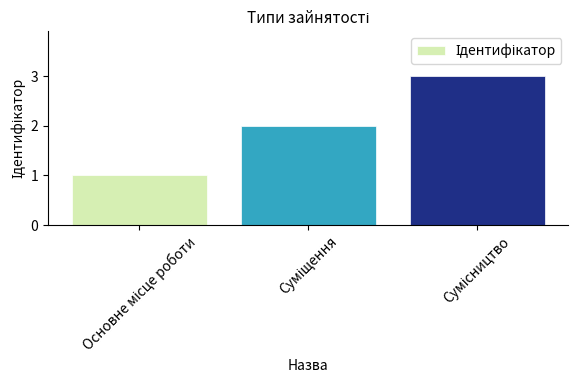

What is the difference between the maximum and second lowest values?

1